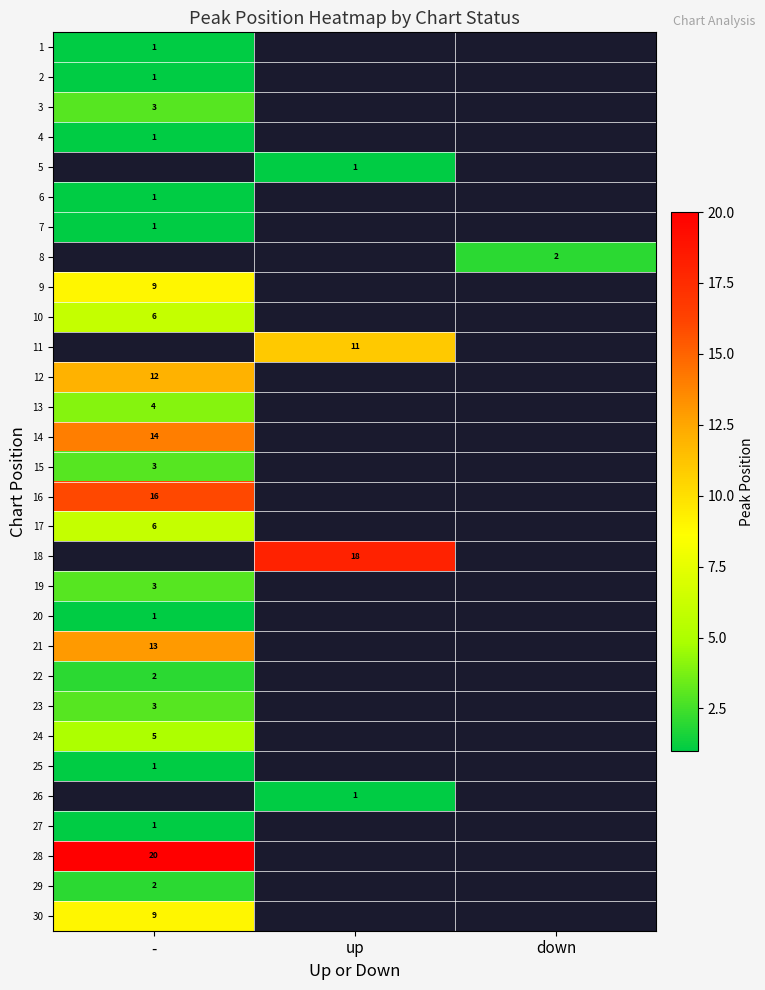

At how many categories does at least one series exceed 2?

2